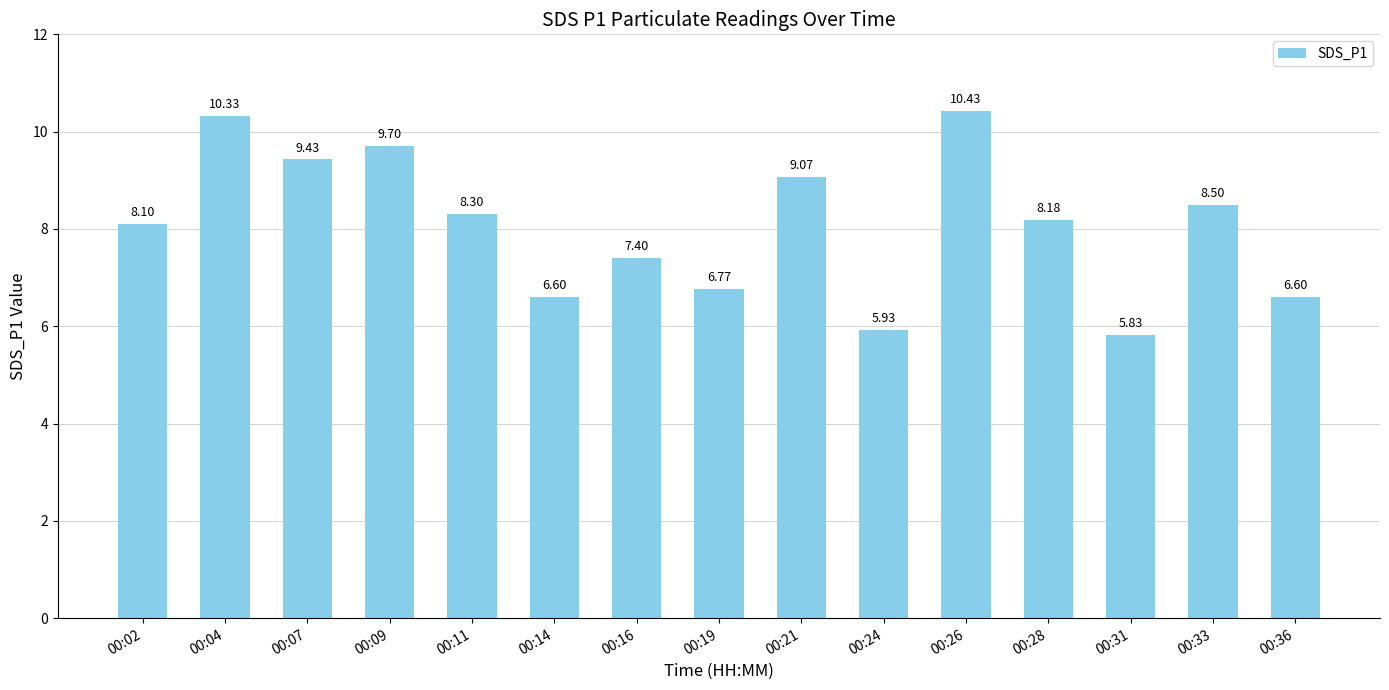

Approximately how many times larger is the value at 00:33 compared to 00:14?

1.3